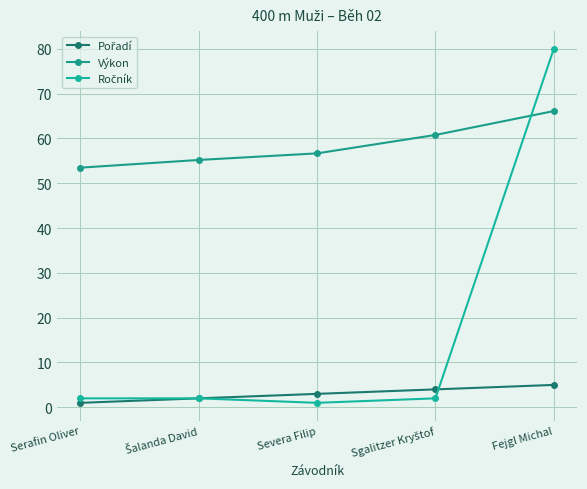

At which label is Výkon closest to 59?

Sgalitzer Kryštof